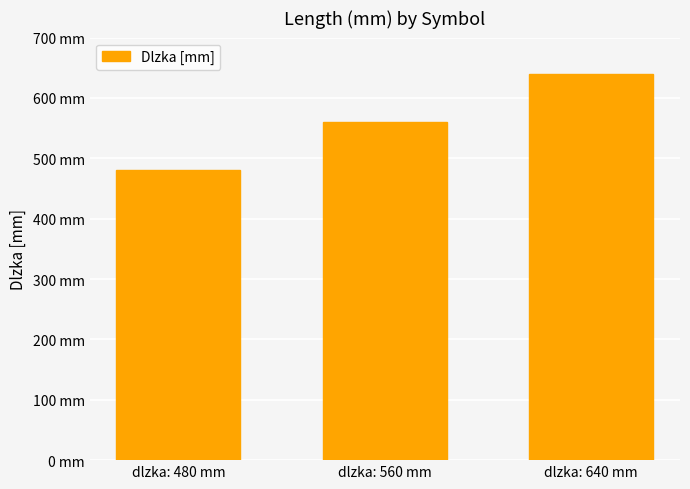

Does the chart contain any negative values?

No